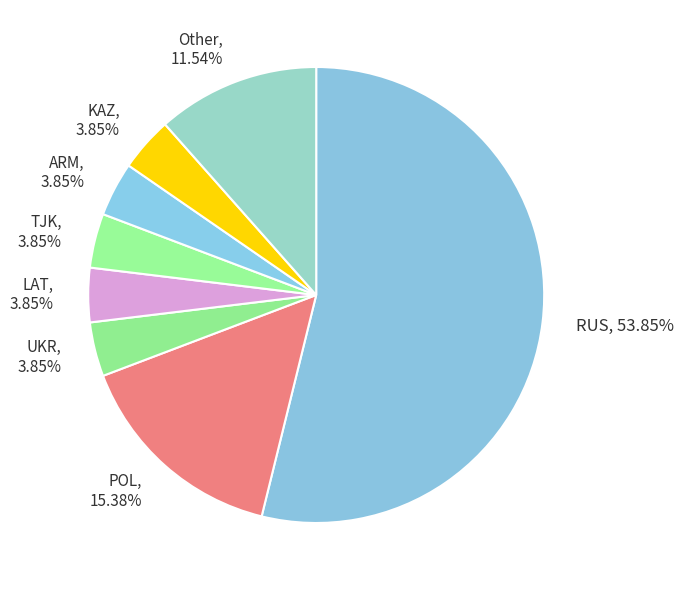

Do POL, 15.38% and LAT, 3.85% together represent more than half of the pie?

No